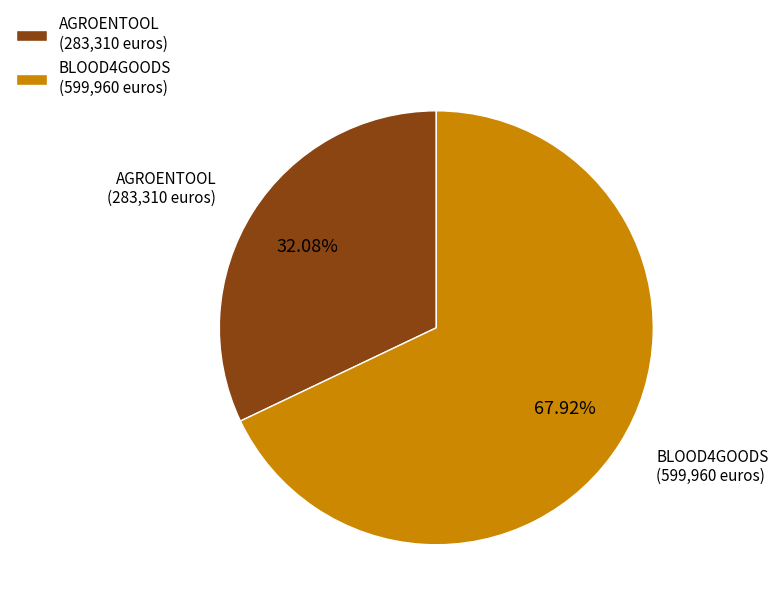

How much of the chart is everything except BLOOD4GOODS?

32.1%